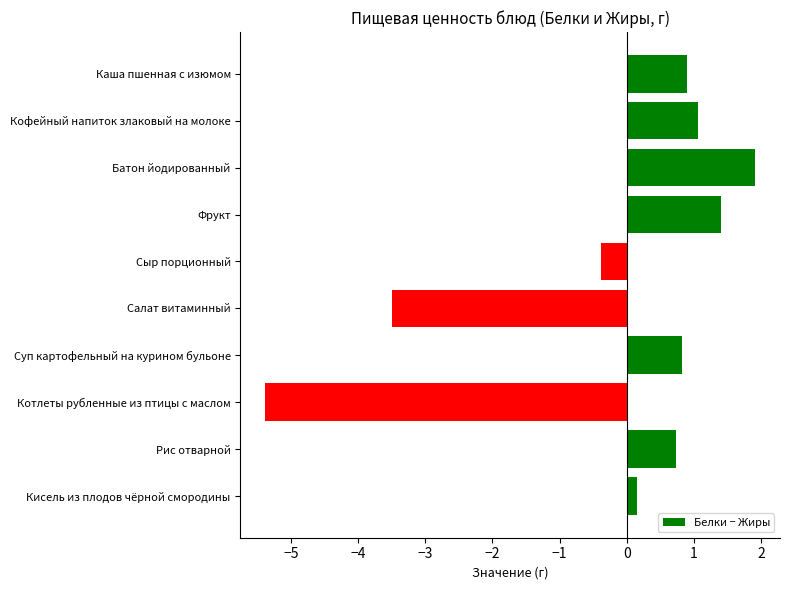

What is the average value?

-0.2